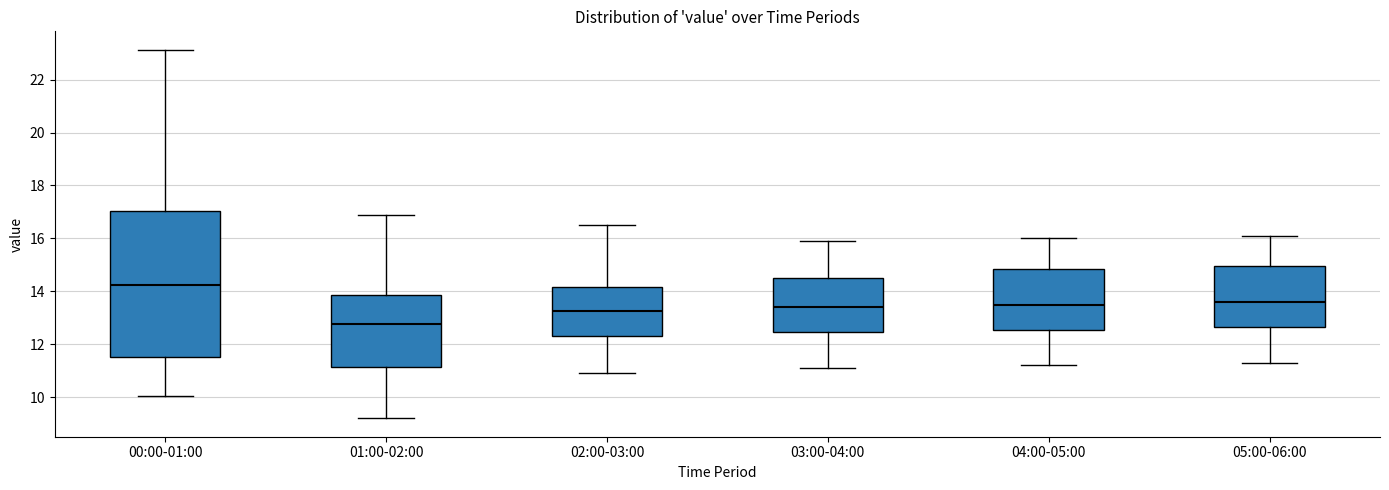

Which box's median line is the highest?

00:00-01:00